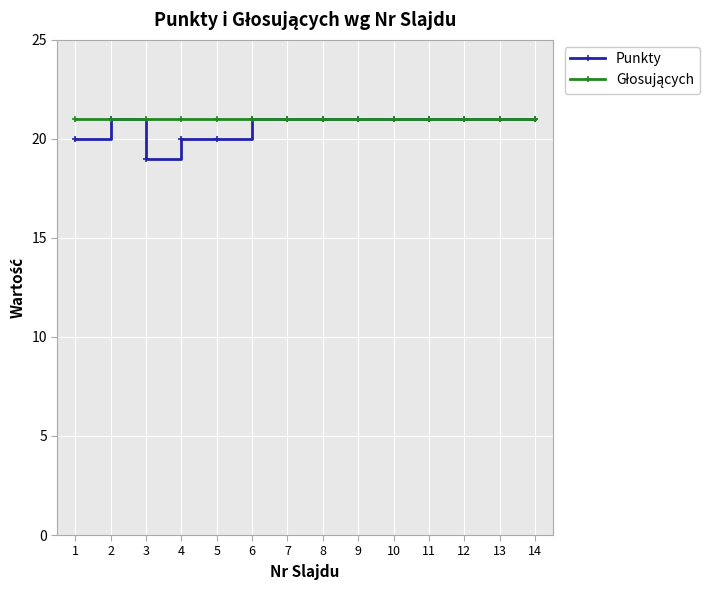

The Punkty series shows 31 at 11. True or false?

False